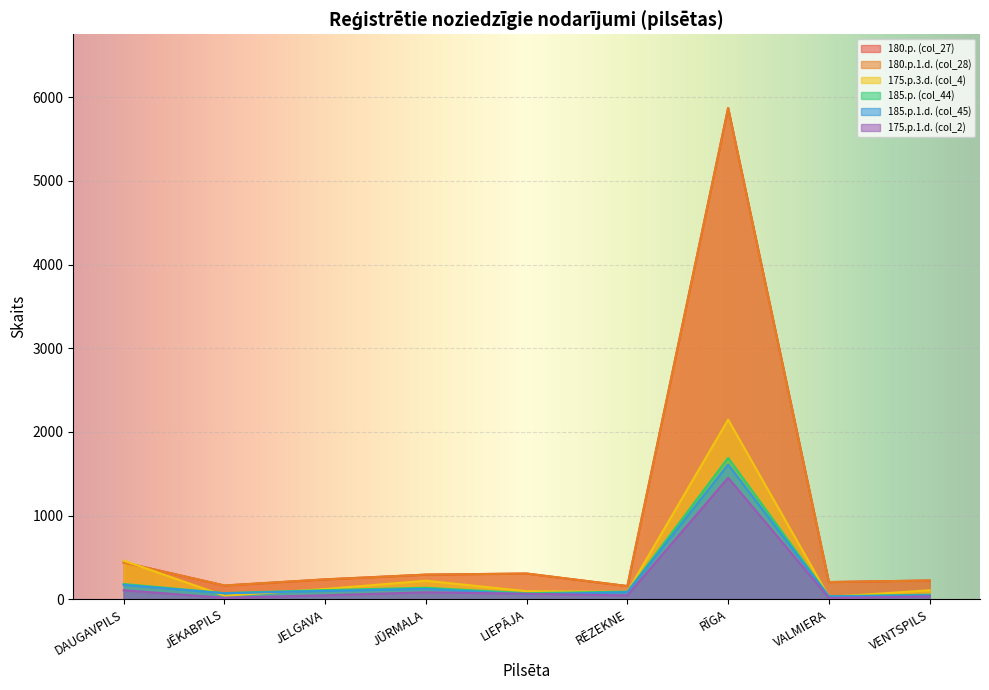

At which category does 180.p. (col_27) reach its first local peak?

LIEPĀJA